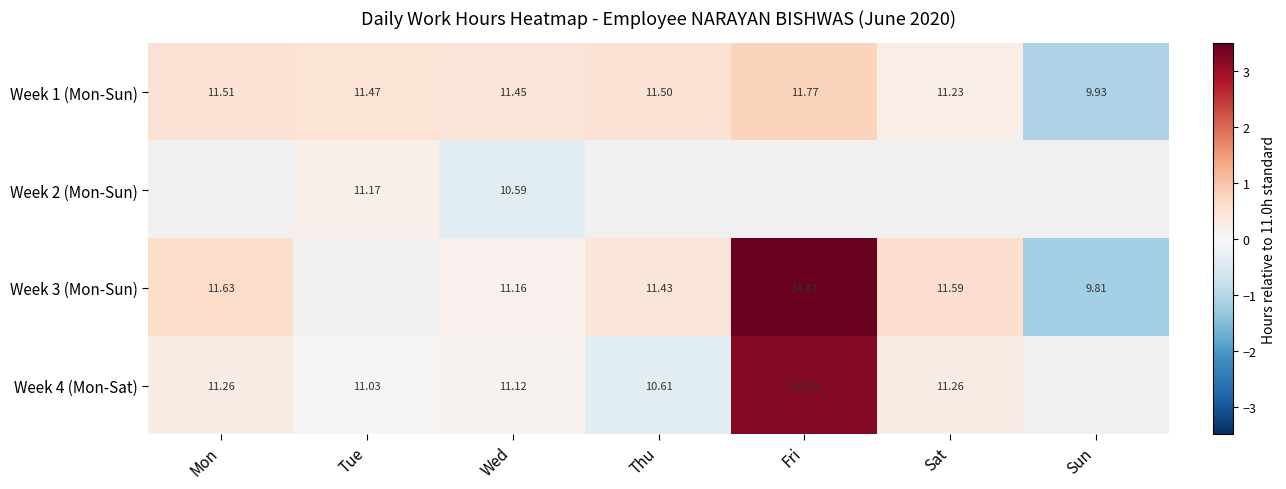

Which category has the lowest value in the Week 1 (Mon-Sun) series?

Sun